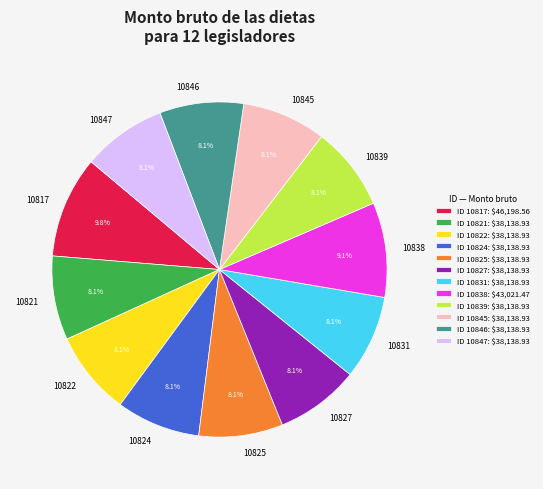

Approximately how many times larger is the value at 10822 compared to 10824?

1.0